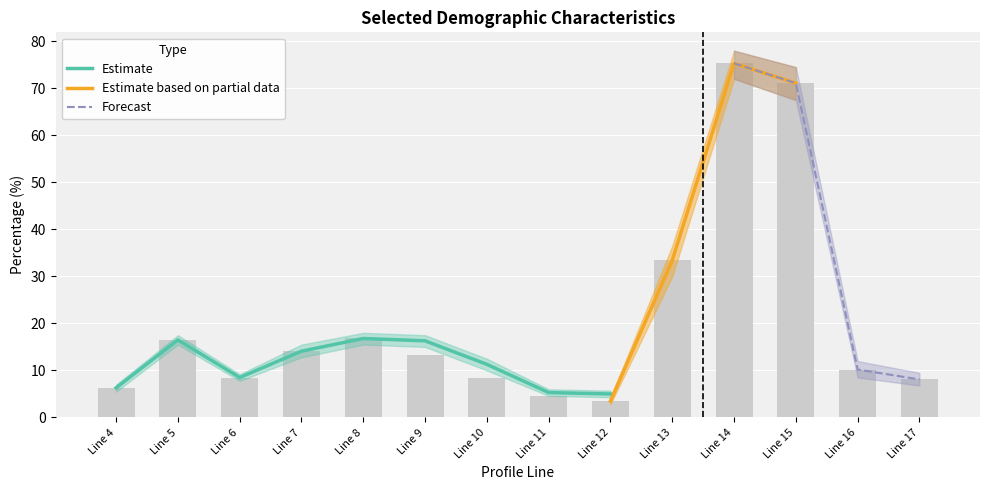

Are the bars grouped side by side (vs. stacked)?

No